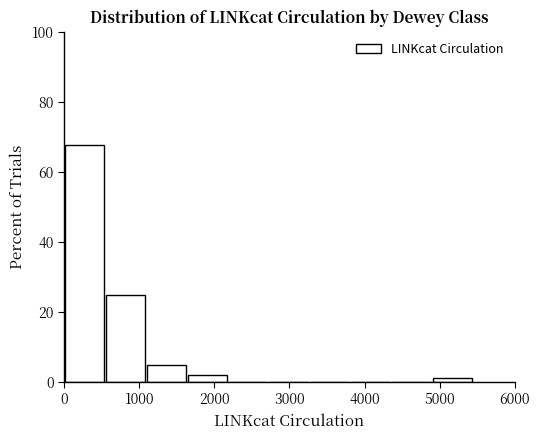

Over which range of the x-axis is the bar tallest?

0 to 500